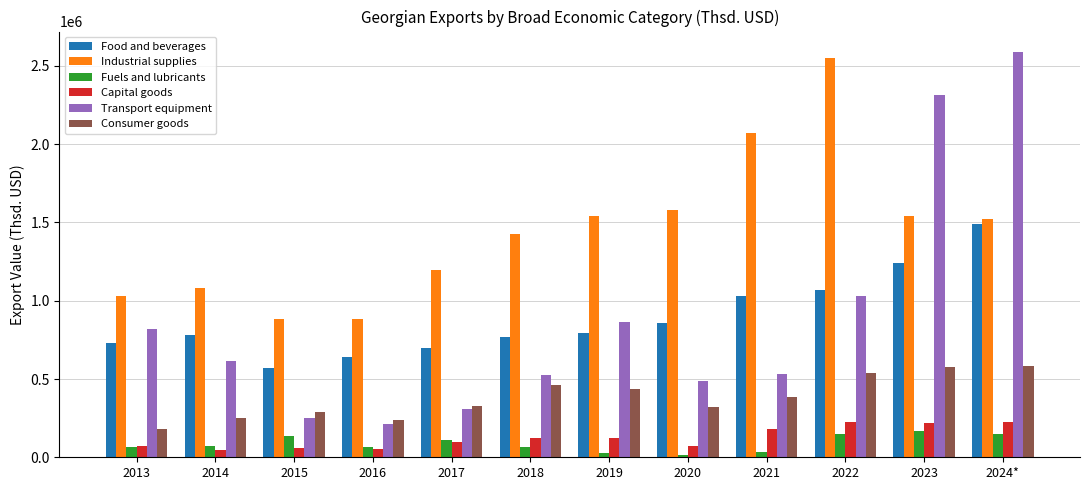

What is the difference between the second highest and minimum values in the Transport equipment series?

2102973.1